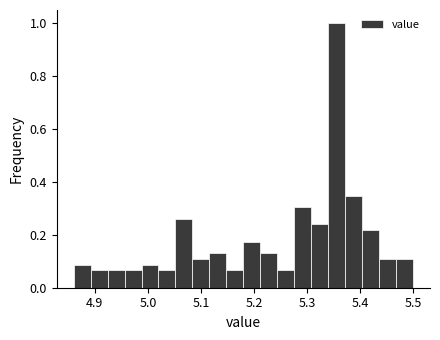

Read against the x-axis, roughly where is the centre of the tallest bar?

5.36